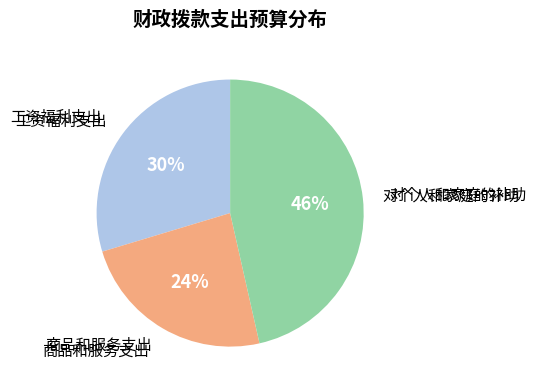

How many segments does this pie chart have?

3